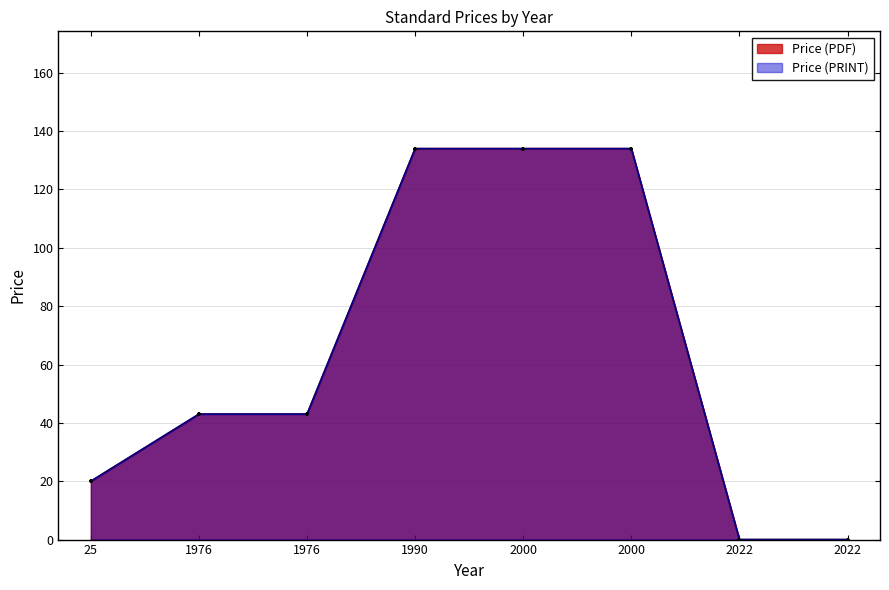

Which series contains the lowest Y value?

Price (PDF)